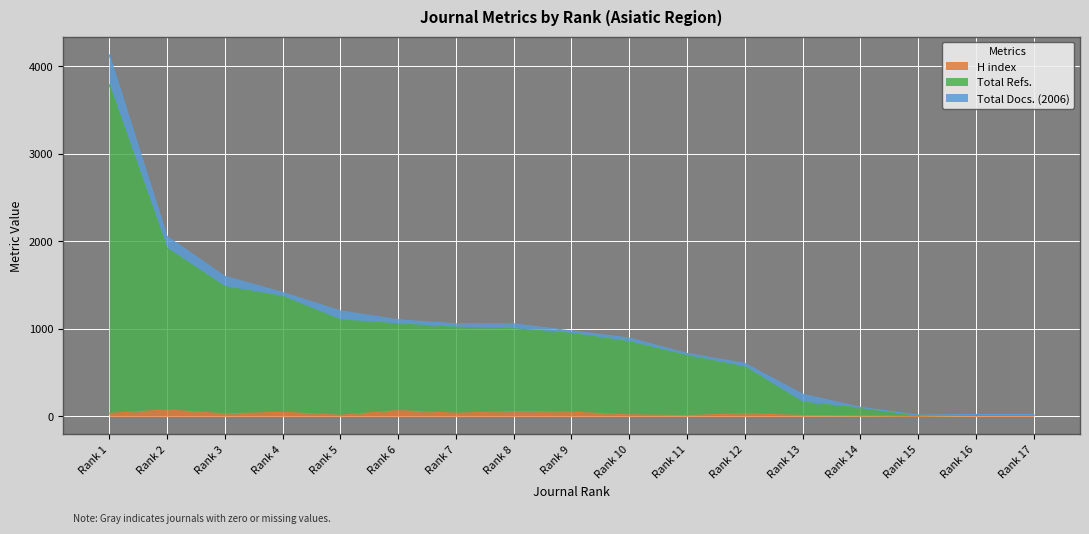

At which category does H index reach its first local valley?

Rank 3